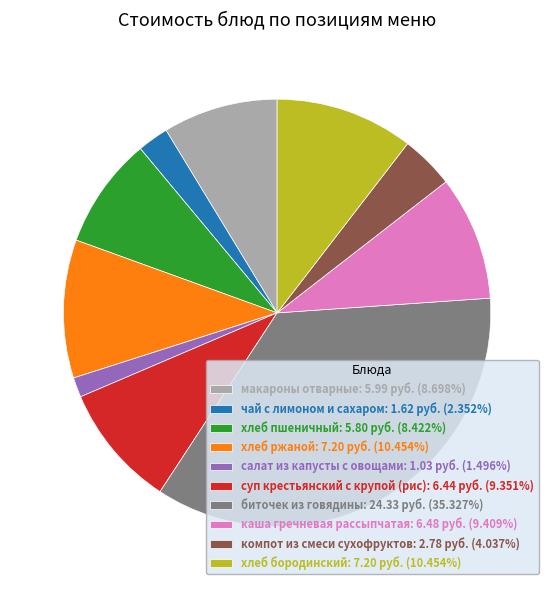

Do хлеб бородинский and хлеб пшеничный together represent more than half of the pie?

No